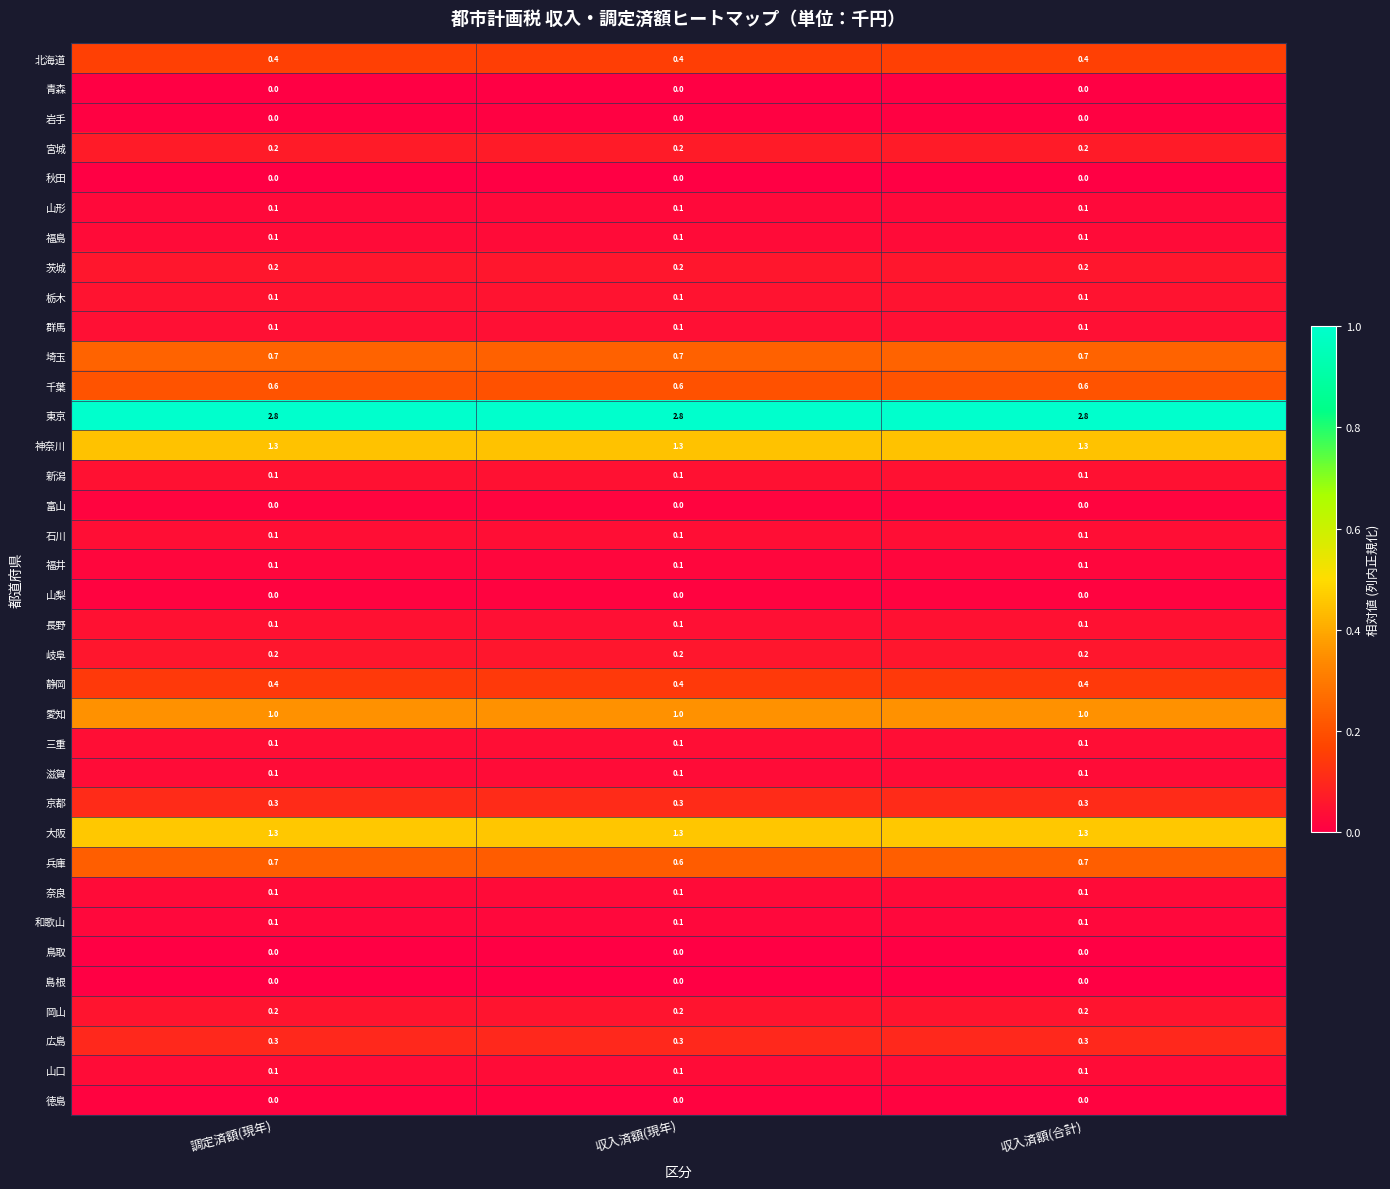

True or false: 大阪 has a value of 1.3 at 調定済額(現年).

True